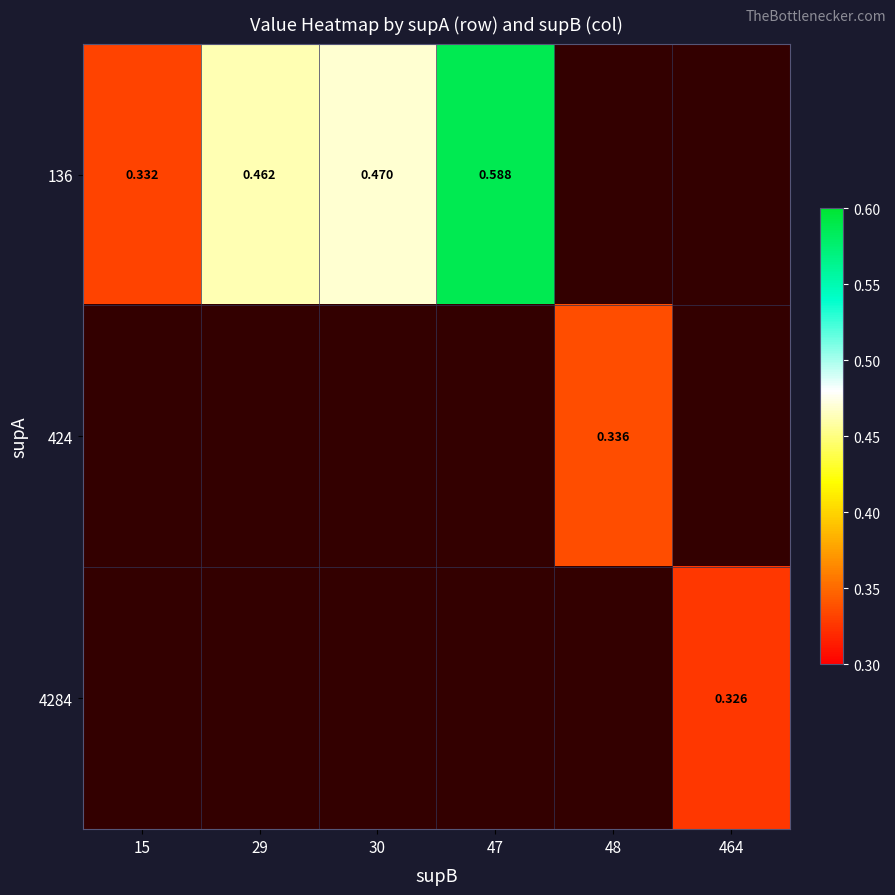

How many values in 424 are above zero?

1